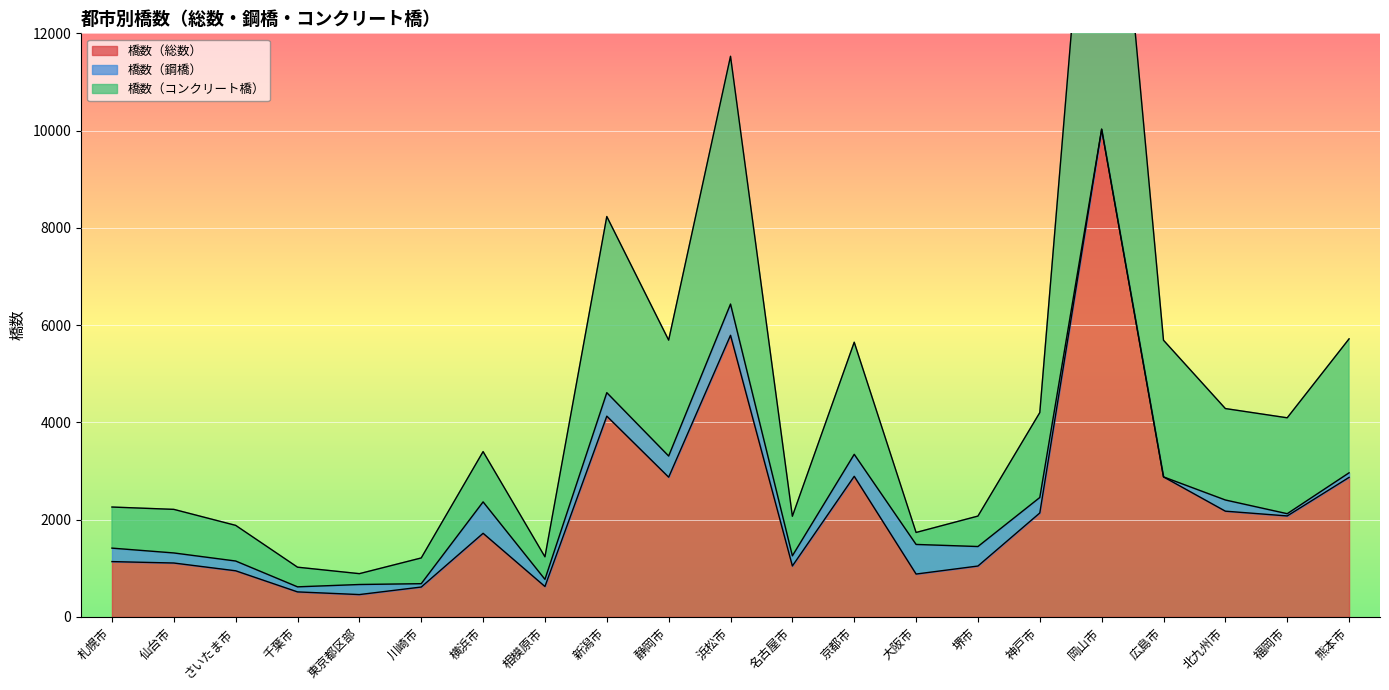

Which has a higher value, 堺市 or 静岡市?

静岡市